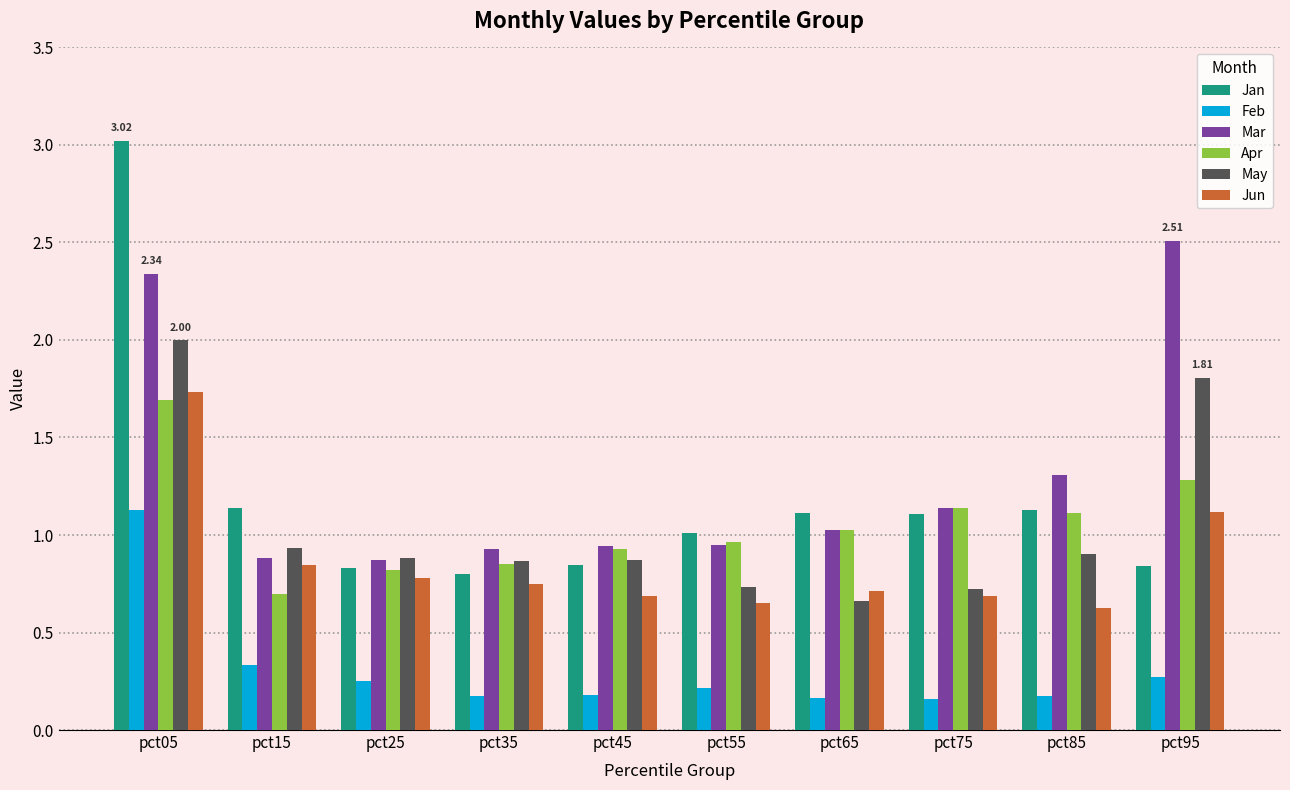

What is the total value across all series at pct25?

4.4